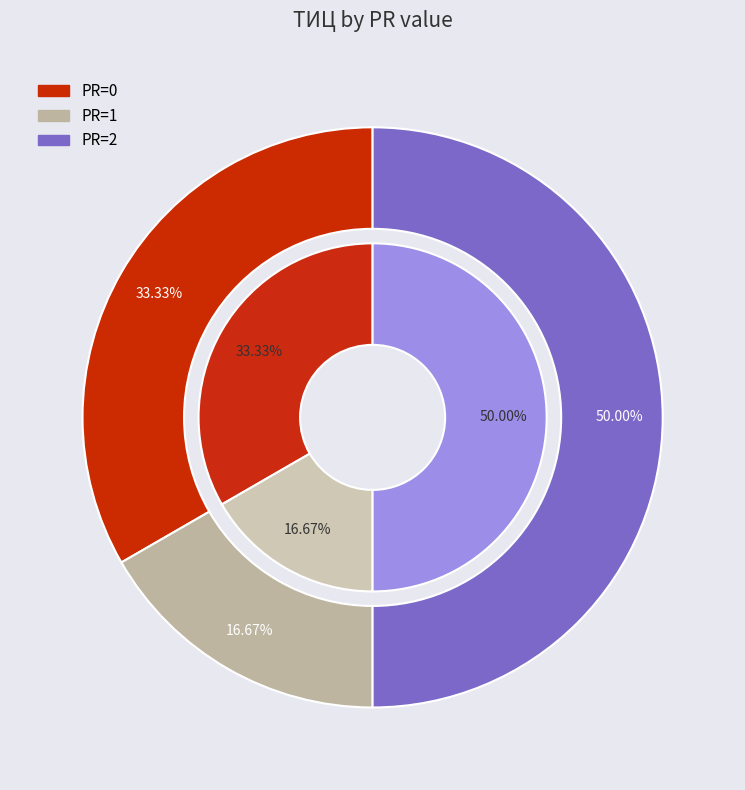

How many slices are in this pie chart?

3